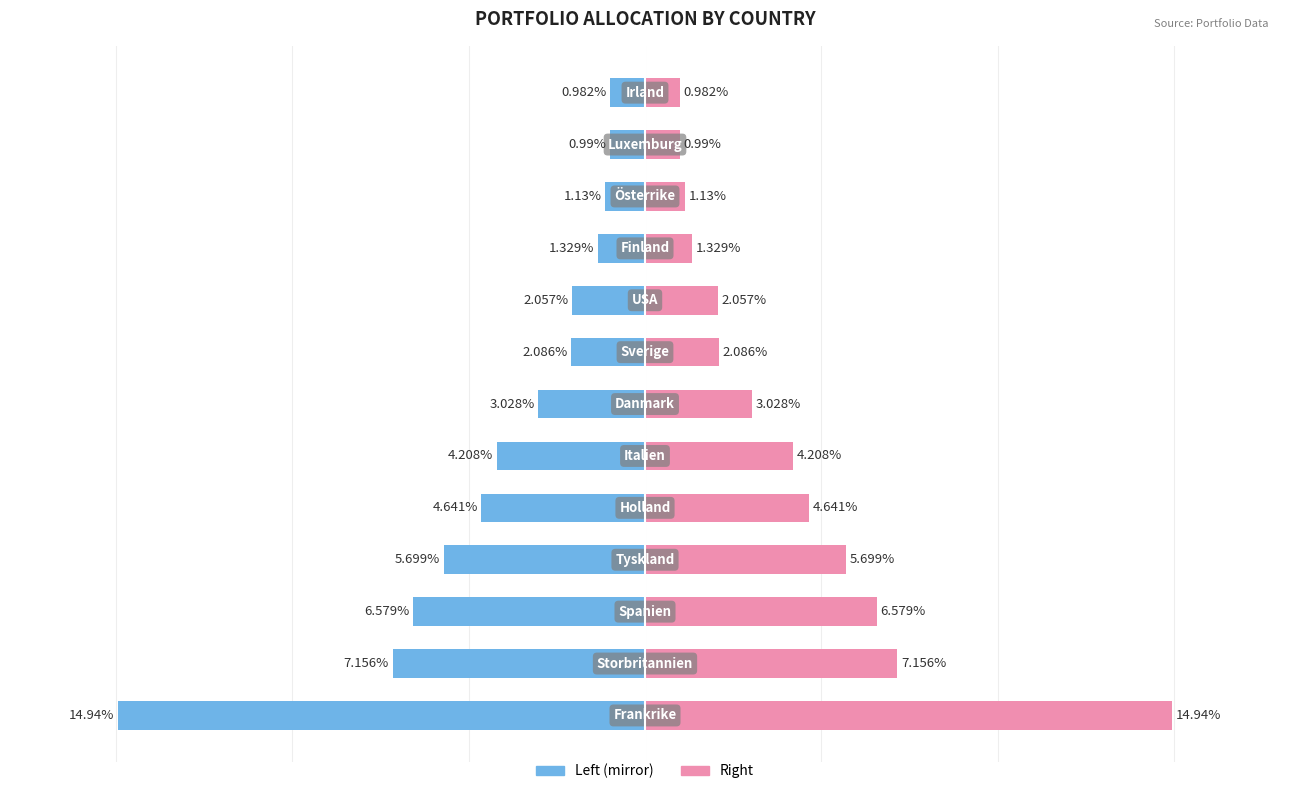

How many bars are there in each group?

2